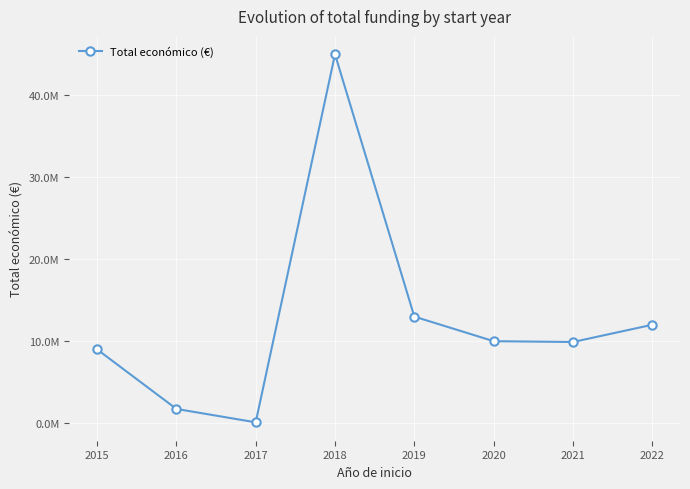

Rank the categories by value from highest to lowest.

2018, 2019, 2022, 2020, 2021, 2015, 2016, 2017